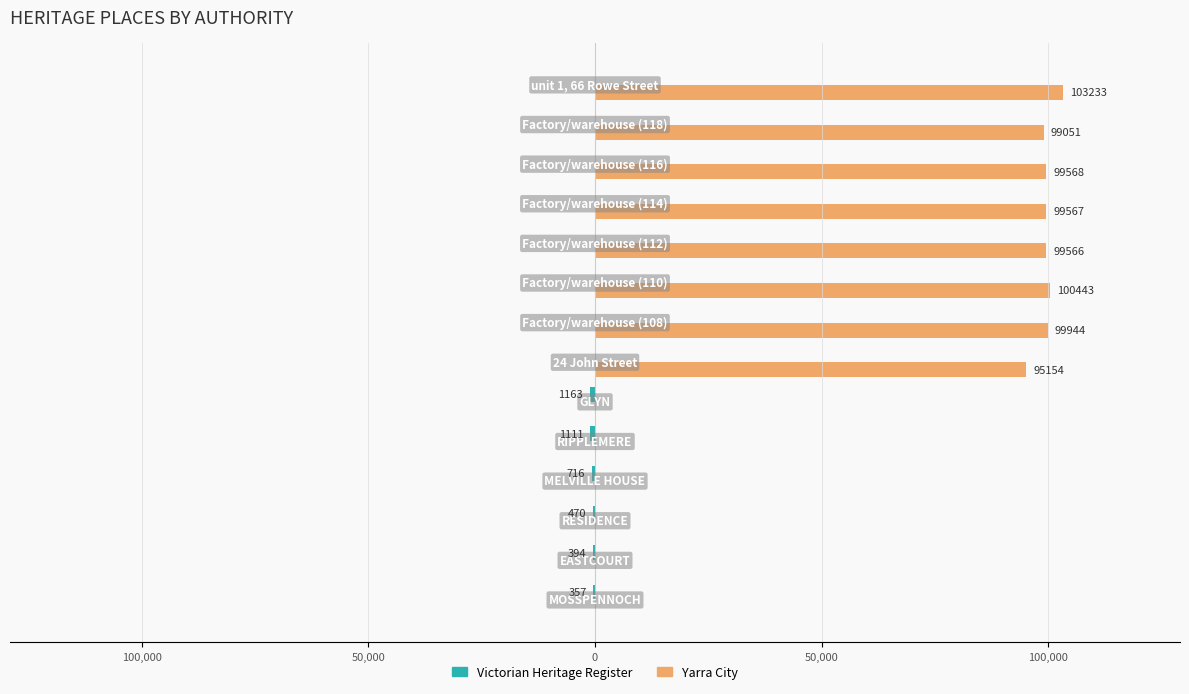

What is the average value of the Yarra City series?

56895